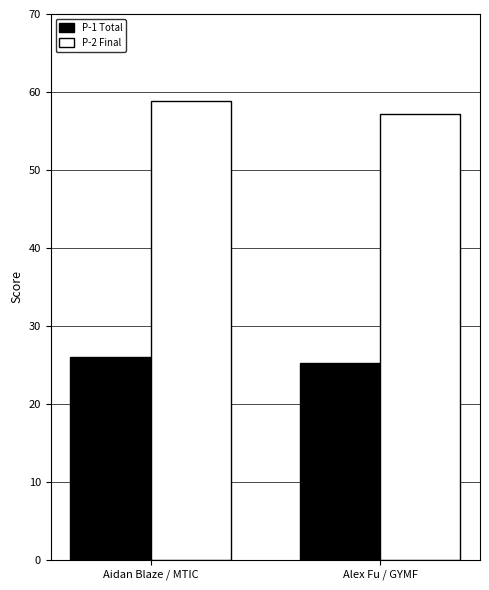

Between Aidan Blaze / MTIC and Alex Fu / GYMF, which series saw the biggest shift?

P-2 Final